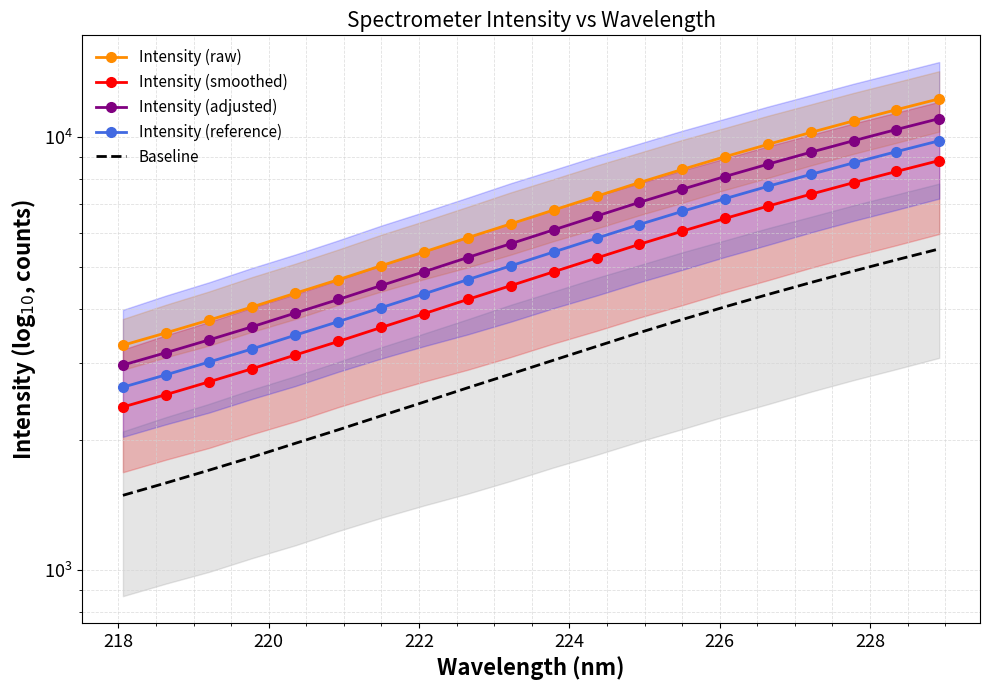

What is the label of the 2nd point from the left?

218